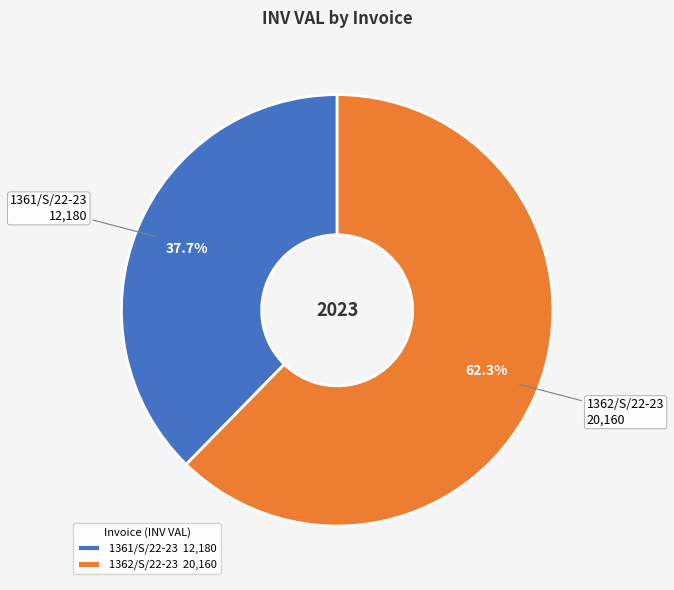

What is the majority slice?

1362/S/22-23